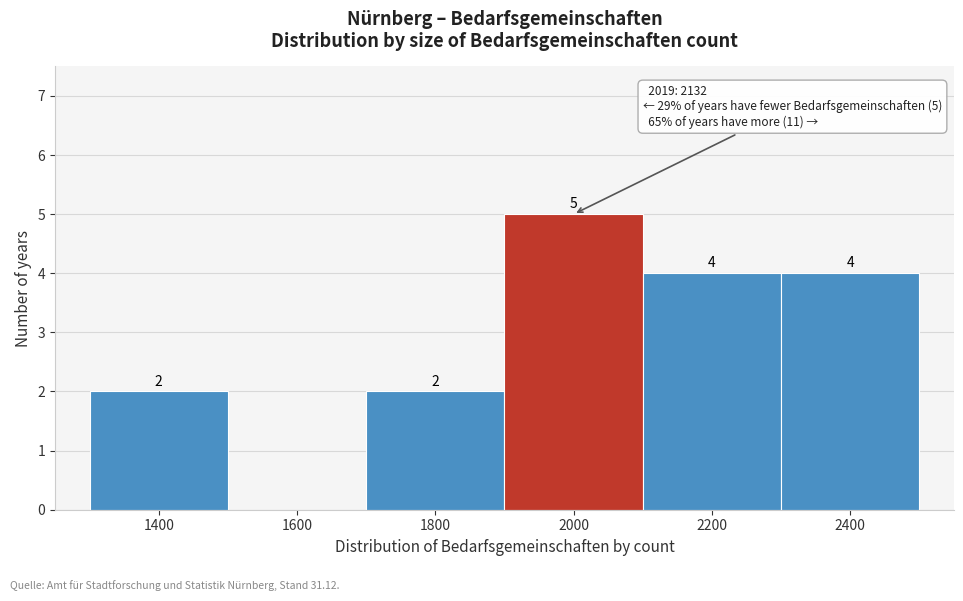

Reading left to right, transcribe all the data shown in this chart.

1400=2	1600=0	1800=2	2000=5	2200=4	2400=4